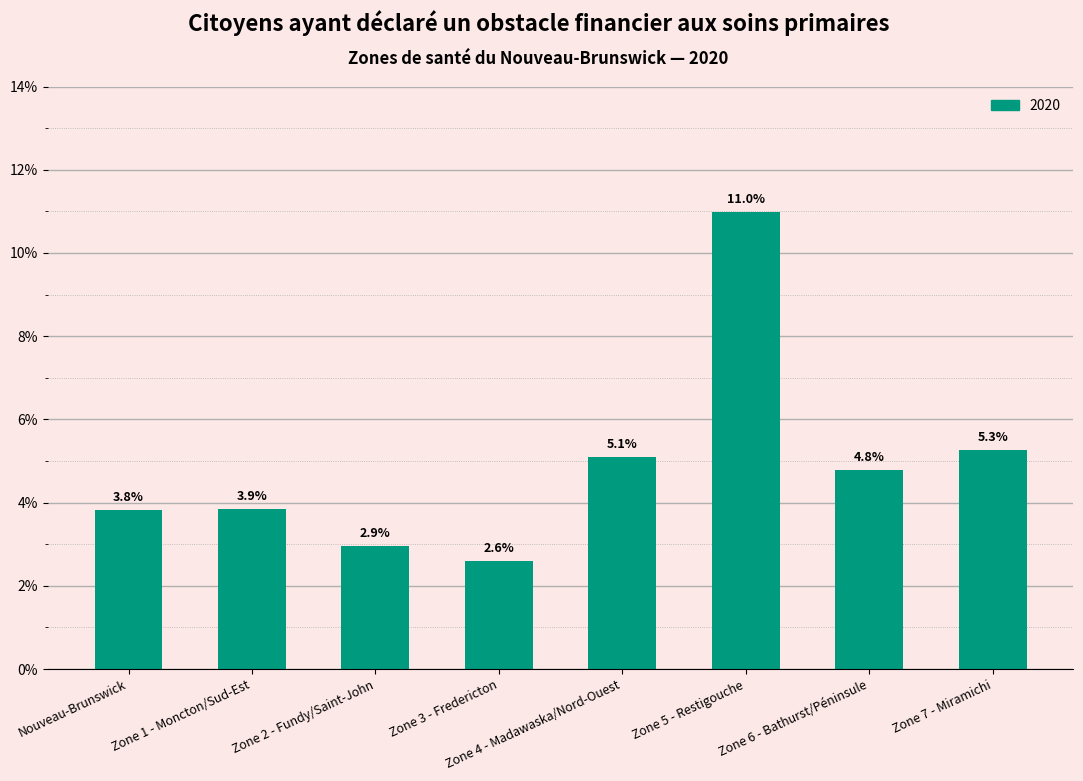

Reading left to right, list all the values displayed in this chart.

Nouveau-Brunswick=3.8	Zone 1 - Moncton/Sud-Est=3.9	Zone 2 - Fundy/Saint-John=2.9	Zone 3 - Fredericton=2.6	Zone 4 - Madawaska/Nord-Ouest=5.1	Zone 5 - Restigouche=11.0	Zone 6 - Bathurst/Péninsule=4.8	Zone 7 - Miramichi=5.3